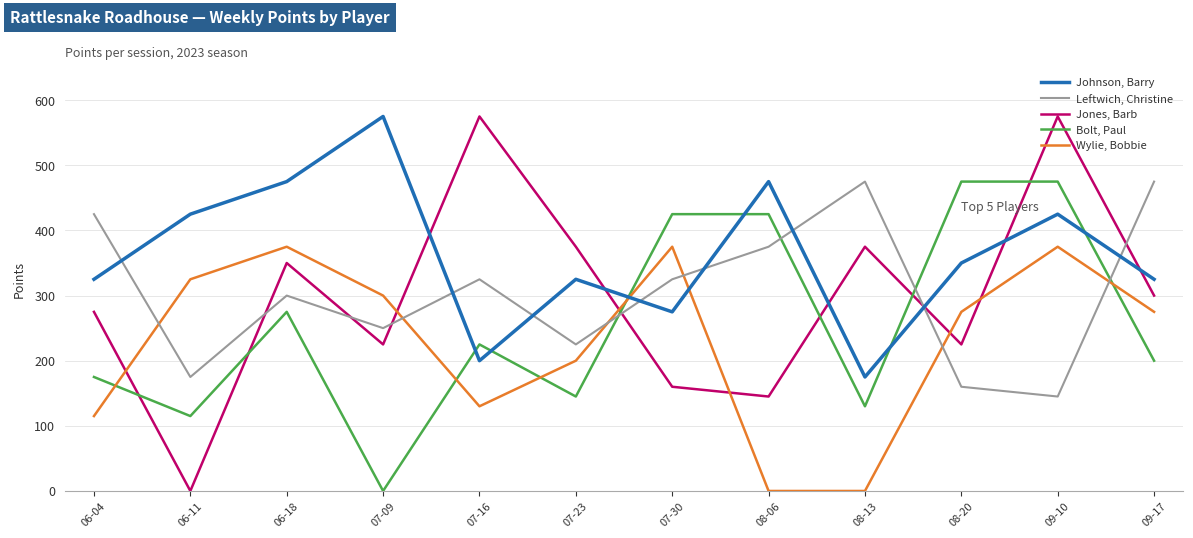

How many intersections are there between Leftwich, Christine and Johnson, Barry?

8